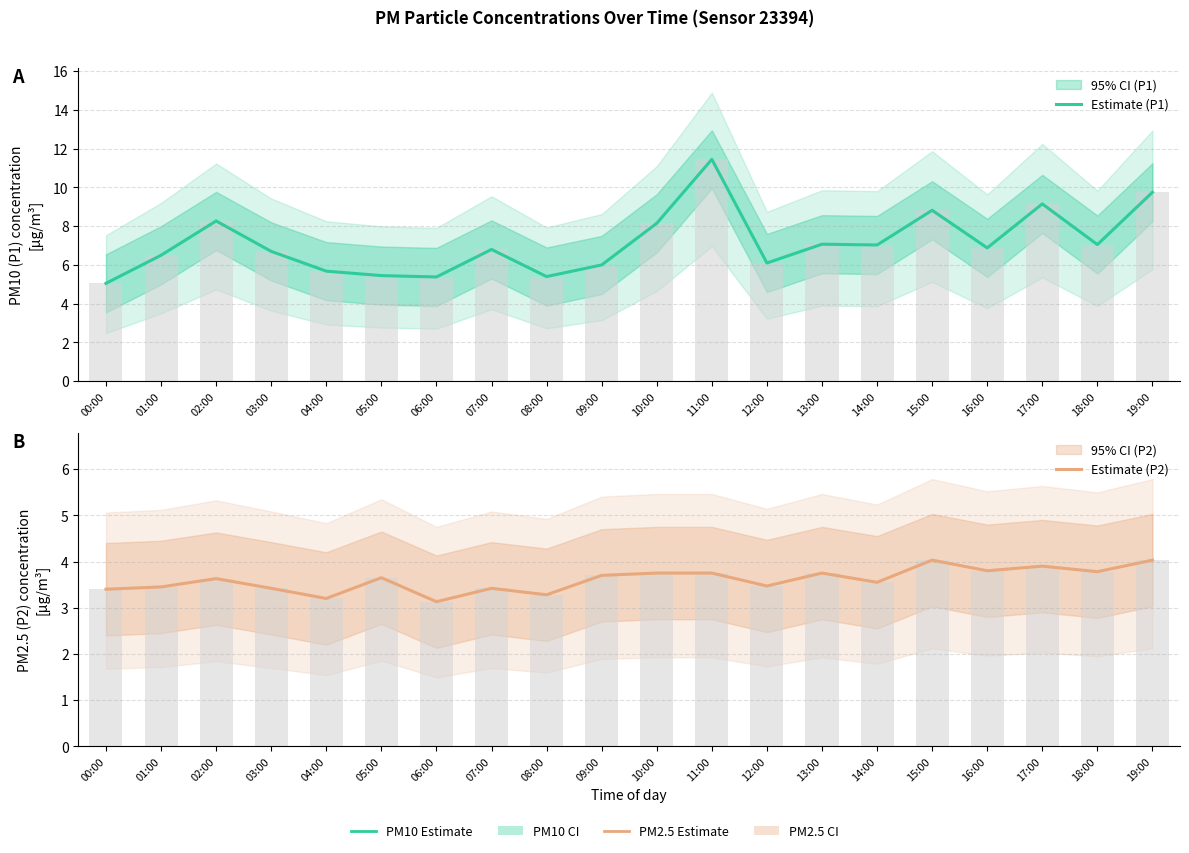

At how many categories does at least one series exceed 7?

9